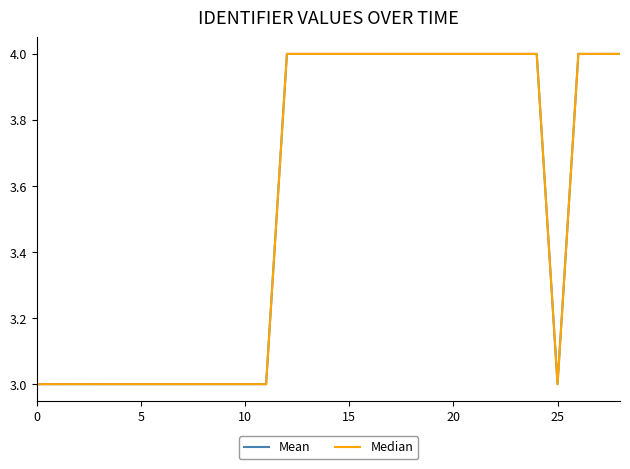

Is this an area chart (filled region under the line)?

No